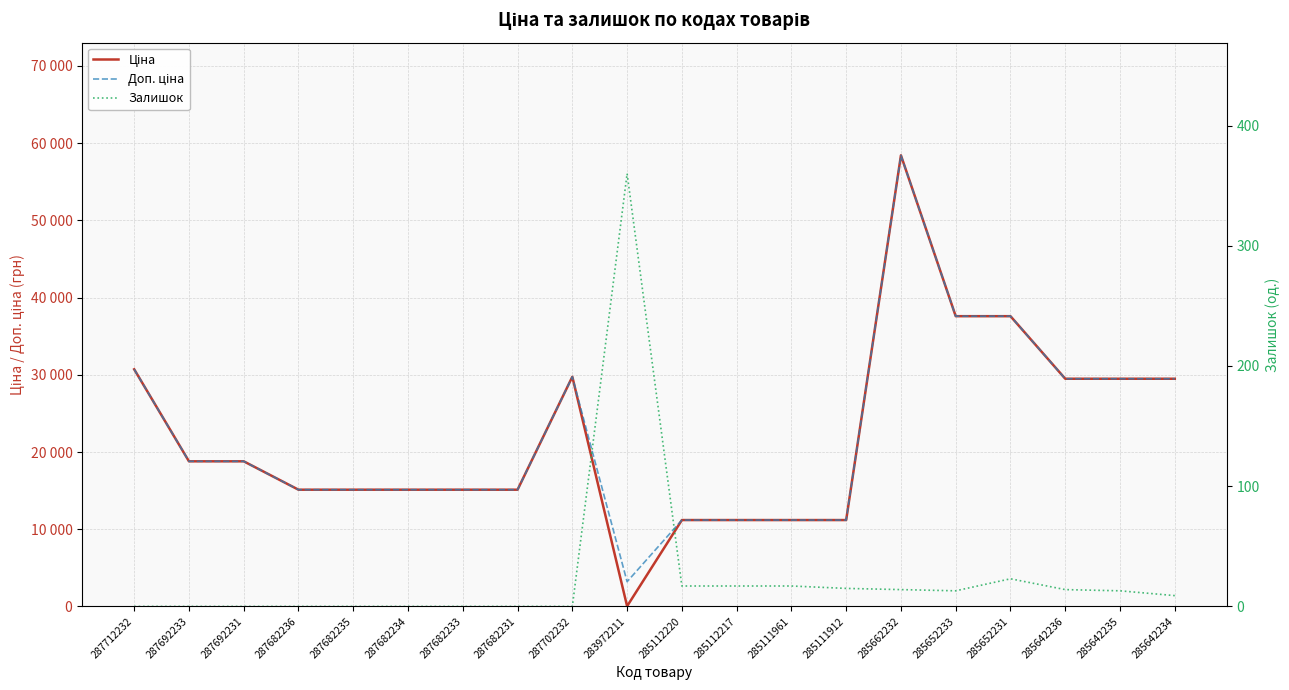

Does the chart display data point markers on the line(s)?

No